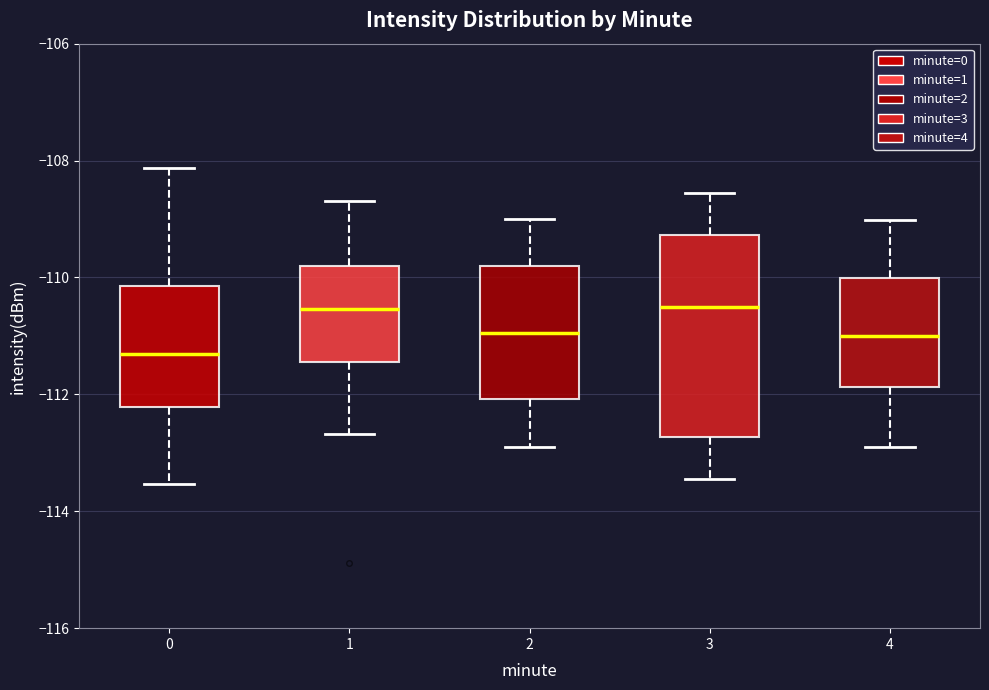

Where does the lower whisker of the box at x = 1 end on the y-axis? The values are not printed on the chart, so give them approximately, as read against the axis.

-112.6